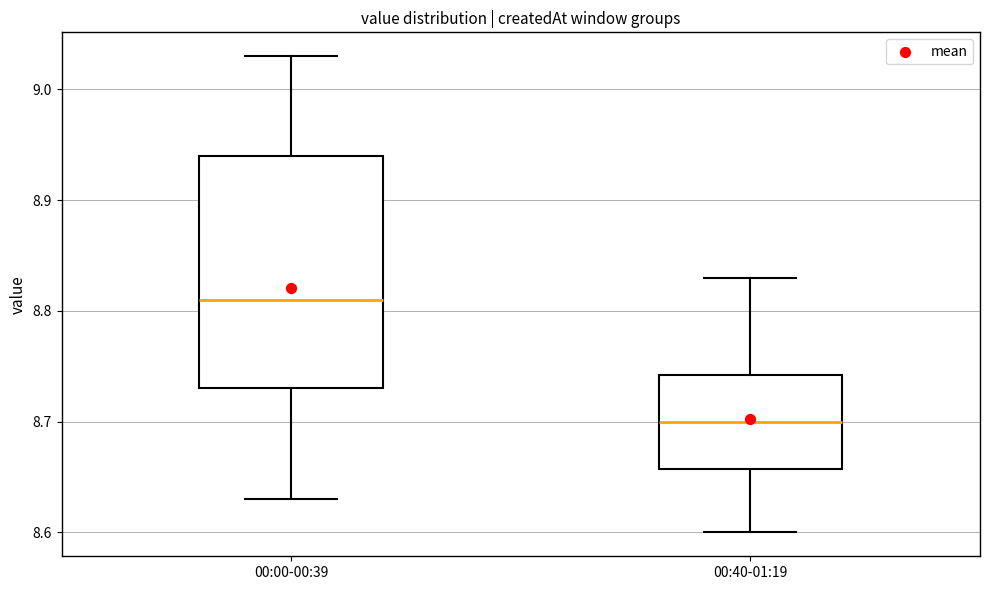

Which box has the highest median line?

00:00-00:39